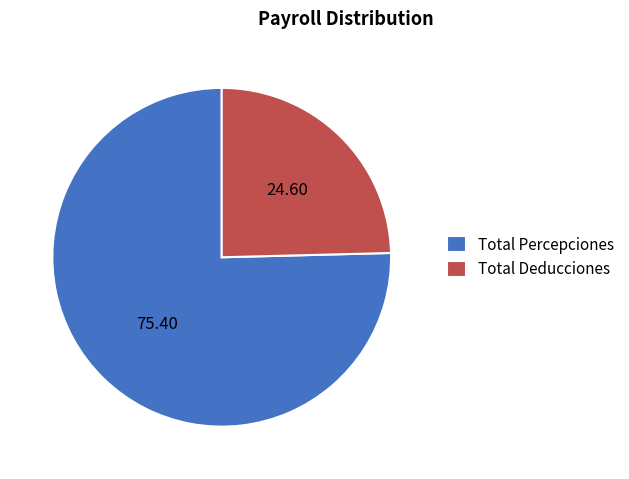

Which category has the biggest portion of the pie?

Total Percepciones